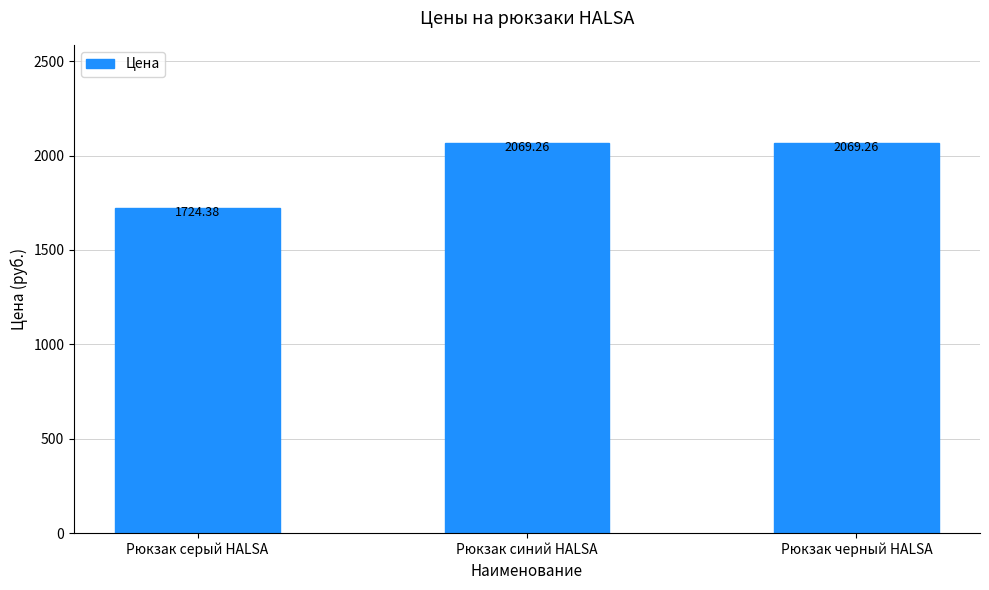

What is the average value?

1954.3